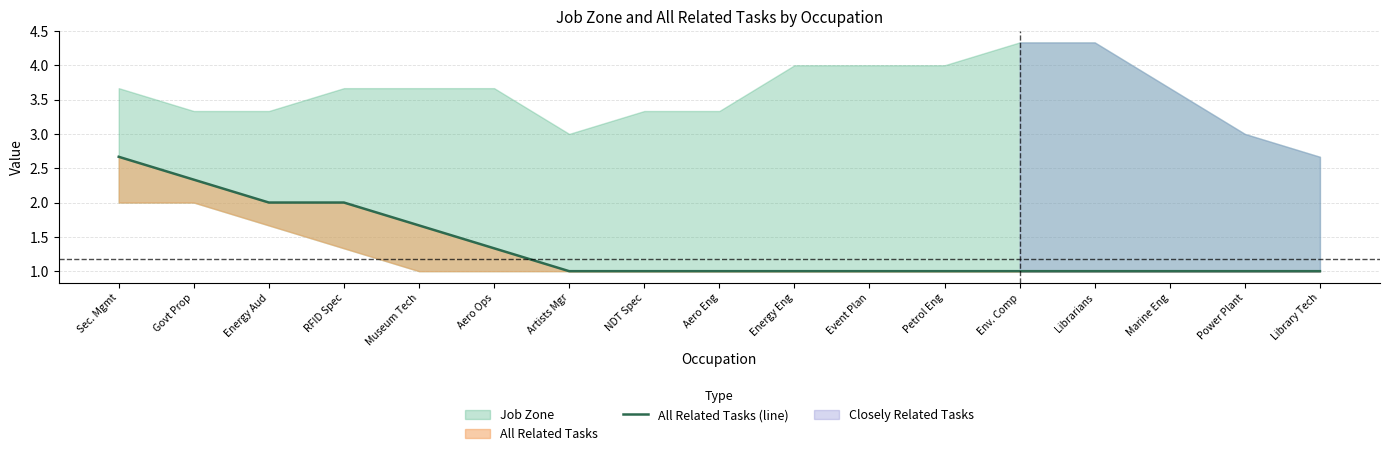

Reading right to left, list all the values displayed in this chart.

Library Tech=1.0	Power Plant=1.0	Marine Eng=1.0	Librarians=1.0	Env. Comp=1.0	Petrol Eng=1.0	Event Plan=1.0	Energy Eng=1.0	Aero Eng=1.0	NDT Spec=1.0	Artists Mgr=1.0	Aero Ops=1.3	Museum Tech=1.7	RFID Spec=2.0	Energy Aud=2.0	Govt Prop=2.3	Sec. Mgmt=2.7